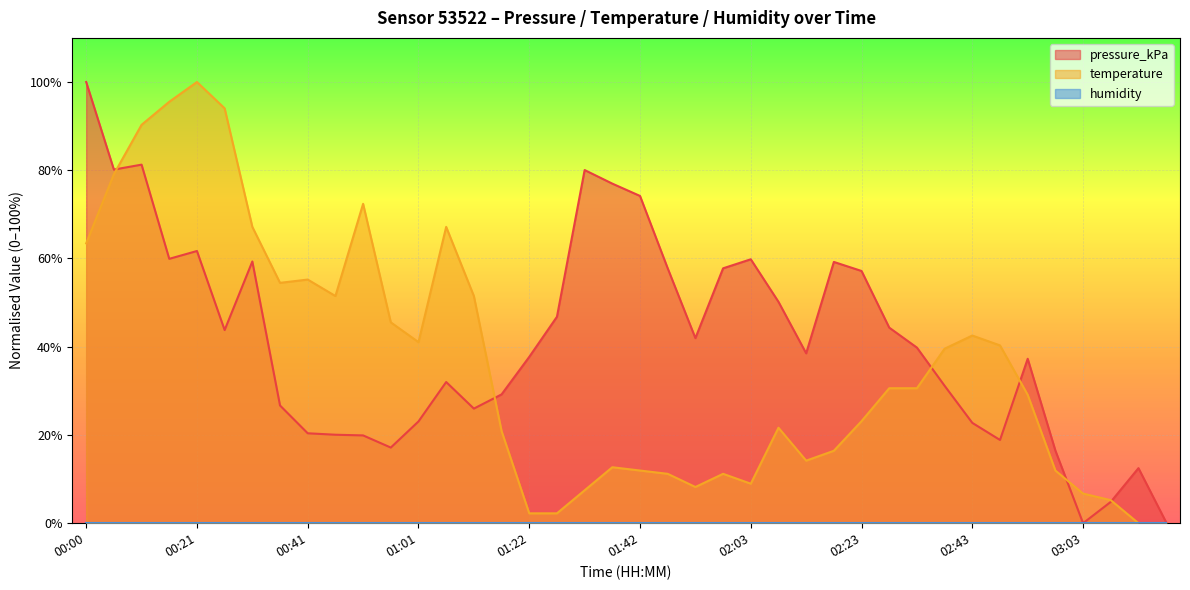

How many distinct data groups are displayed?

3